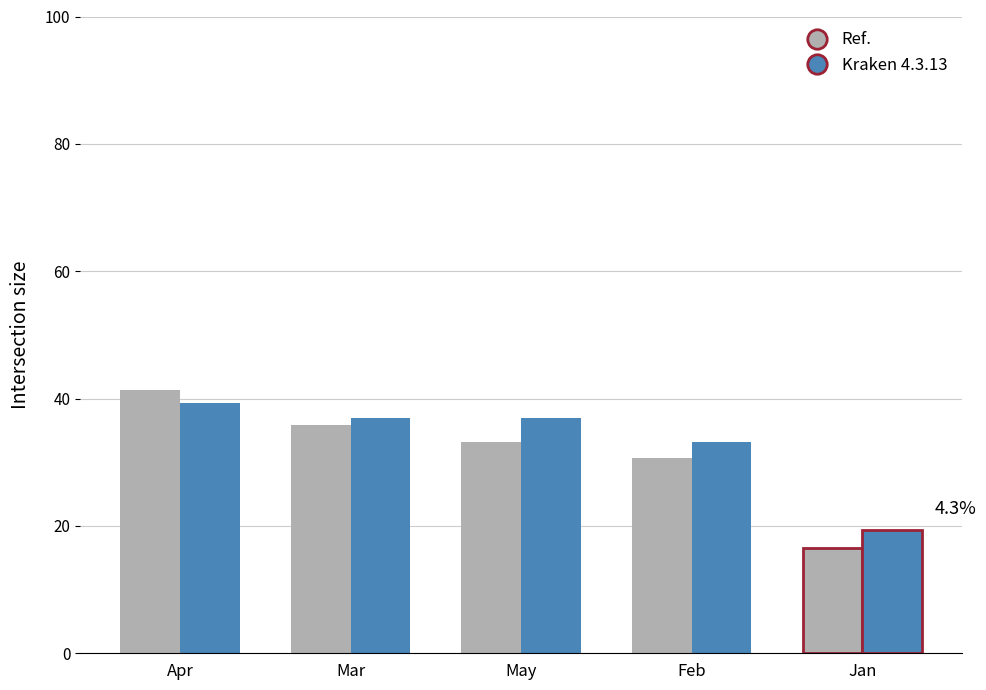

How many data points in Ref. are less than 33?

2